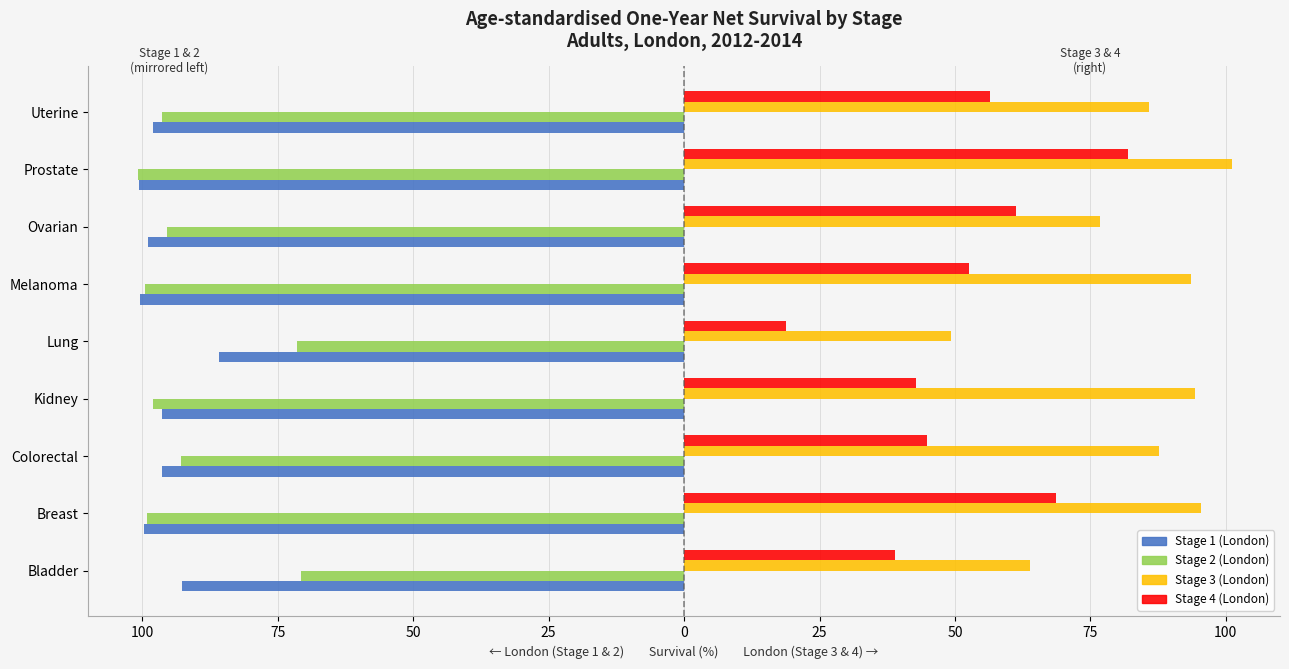

What are all the series names shown in the legend?

Stage 1 (London), Stage 2 (London), Stage 3 (London), Stage 4 (London)